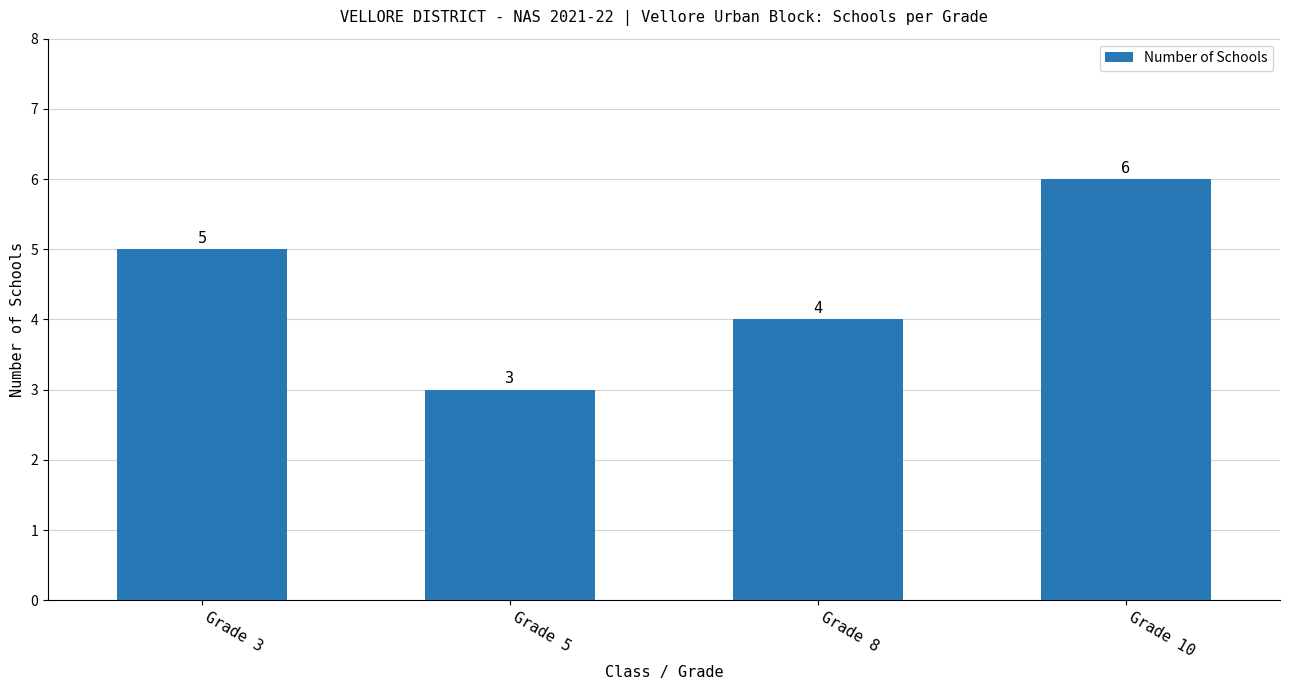

What is the sum of the values at Grade 5 and Grade 10?

9